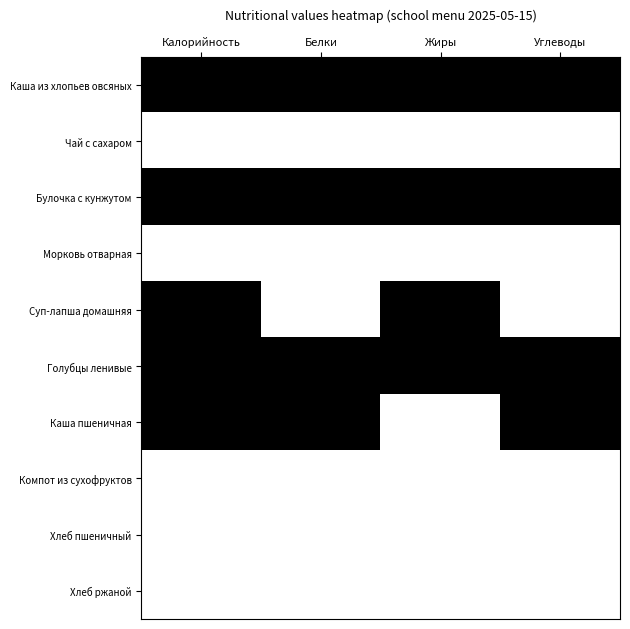

What is the spread (max minus min) of values at Жиры?

1